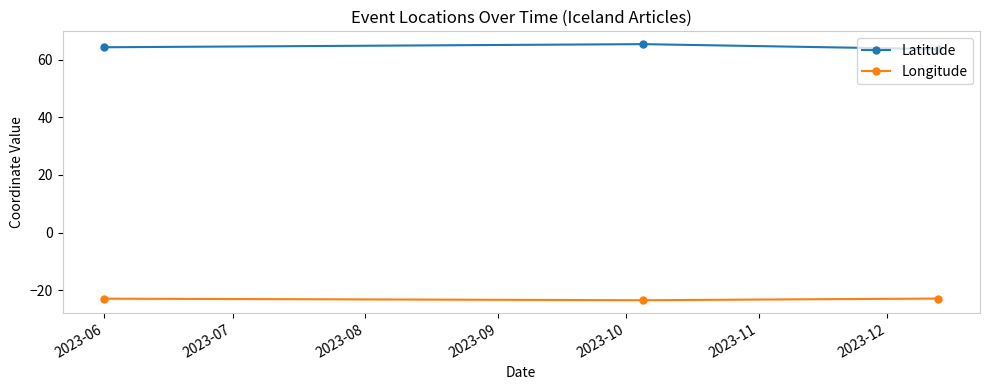

What is the average value of the Latitude series?

64.5